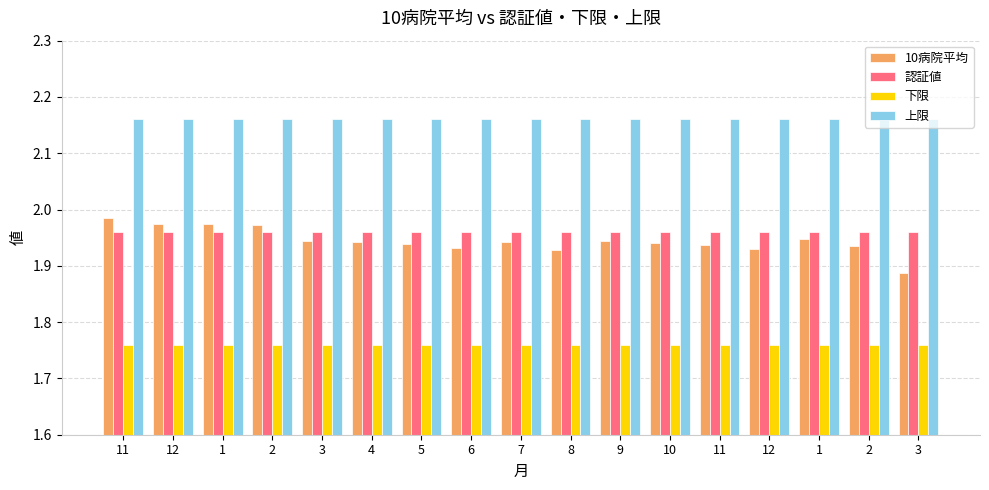

How many distinct data groups are displayed?

4